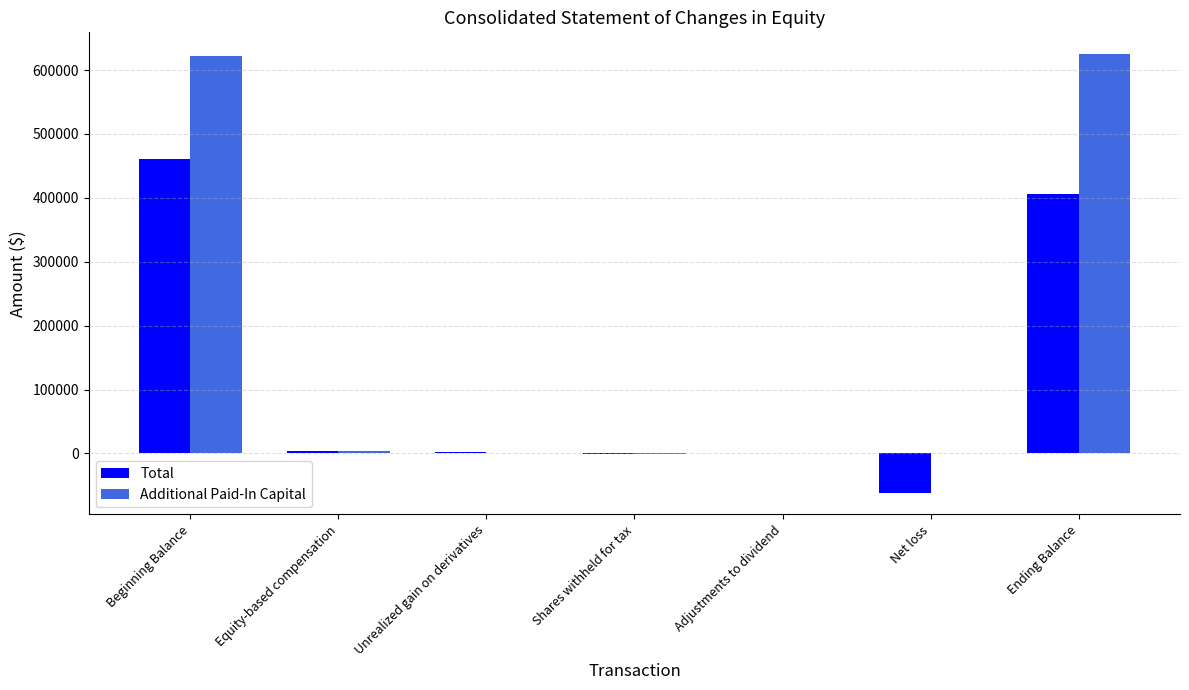

What is the greatest value displayed?

624671